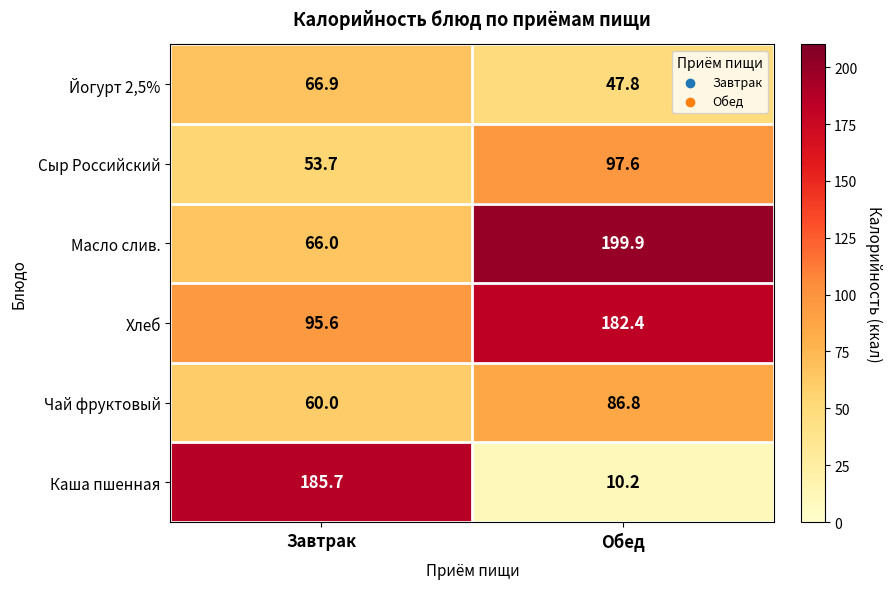

Reading right to left, transcribe all the data shown in this chart.

Йогурт 2,5%: Обед=47.8	Завтрак=66.9
Сыр Российский: Обед=97.6	Завтрак=53.7
Масло слив.: Обед=199.9	Завтрак=66.0
Хлеб: Обед=182.4	Завтрак=95.6
Чай фруктовый: Обед=86.8	Завтрак=60.0
Каша пшенная: Обед=10.2	Завтрак=185.7